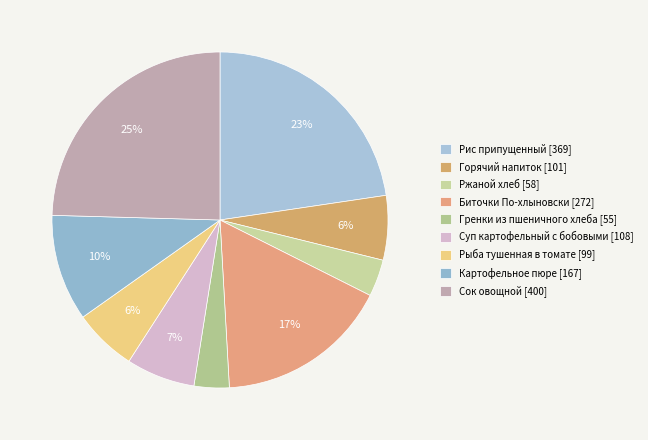

Count the number of slices in the pie.

9